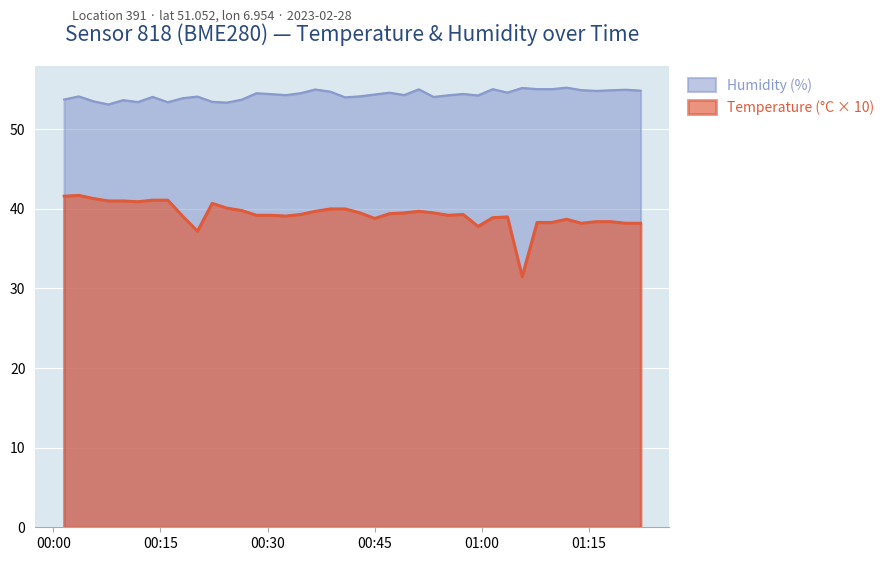

What is the difference between the maximum and minimum values in the Humidity (%) series?

2.1